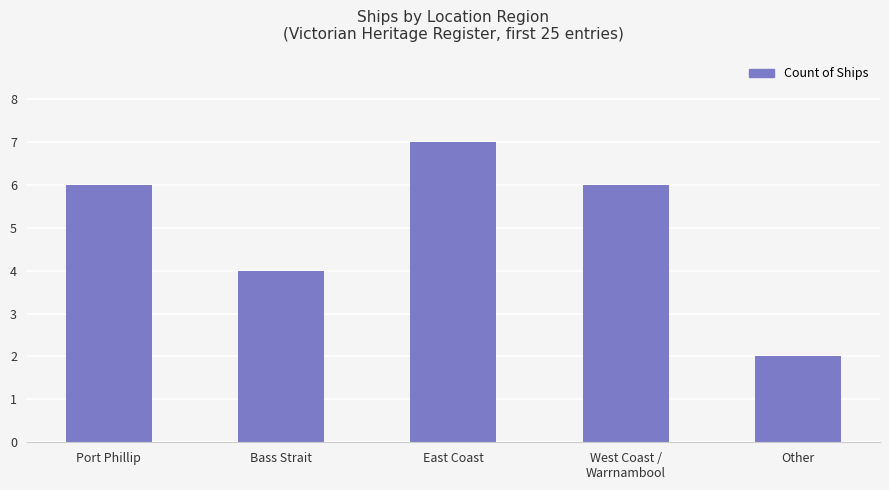

The value at Other is 2. True or false?

True